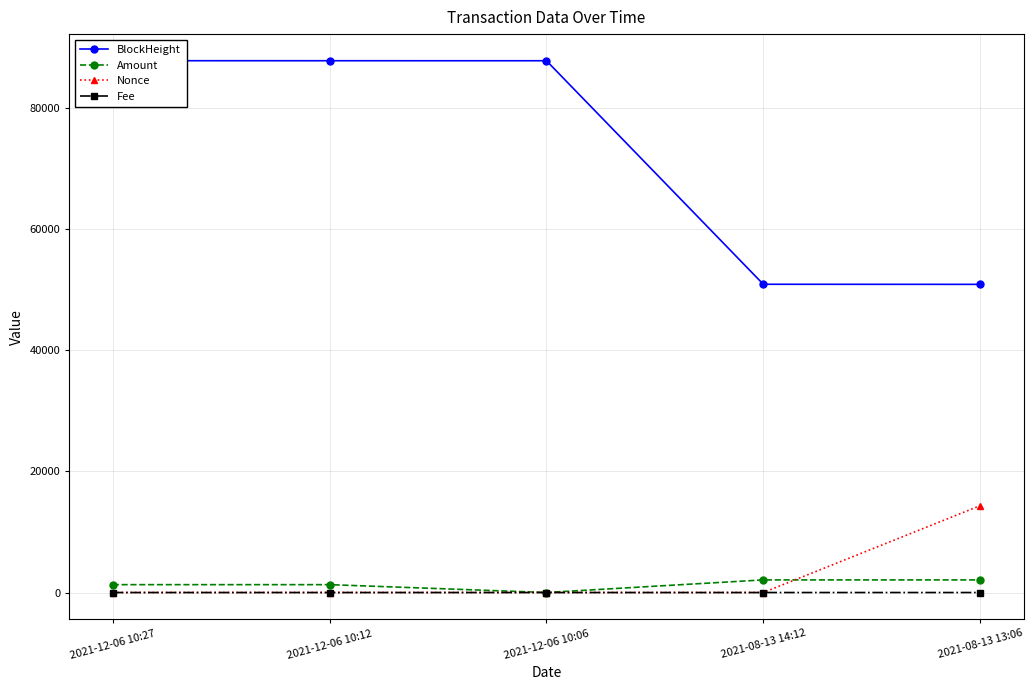

At which category is the sum across all series the highest?

2021-12-06 10:27